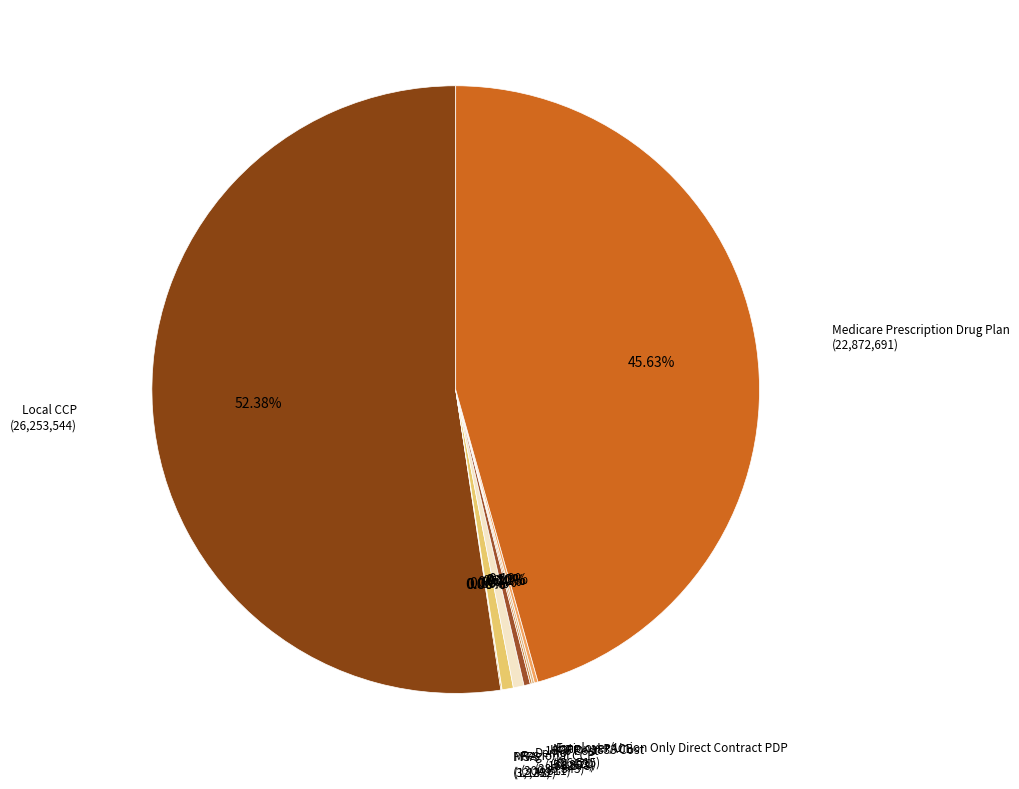

To the nearest percent, what is the difference between the largest and smallest slice percentages?

52%